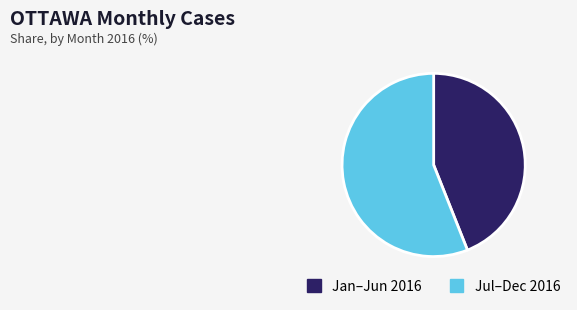

Which category has the biggest portion of the pie?

Jul–Dec 2016